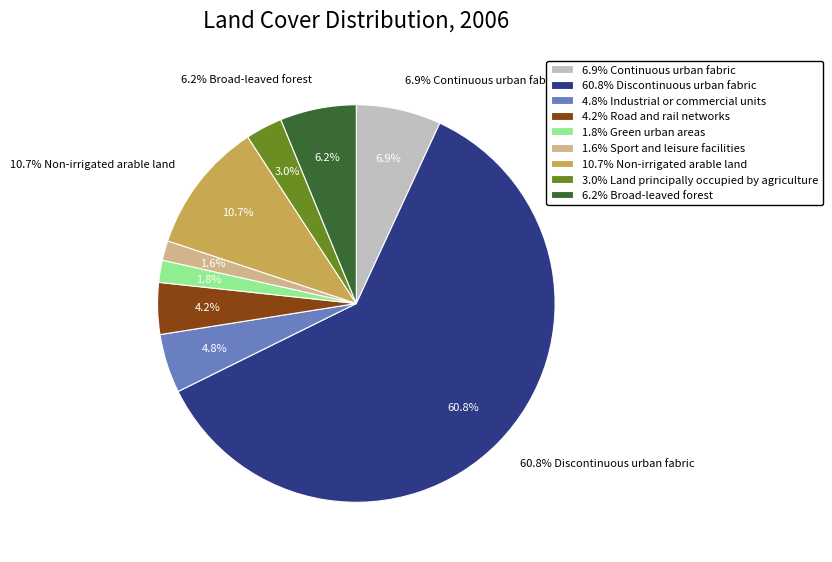

Count the number of slices in the pie.

9